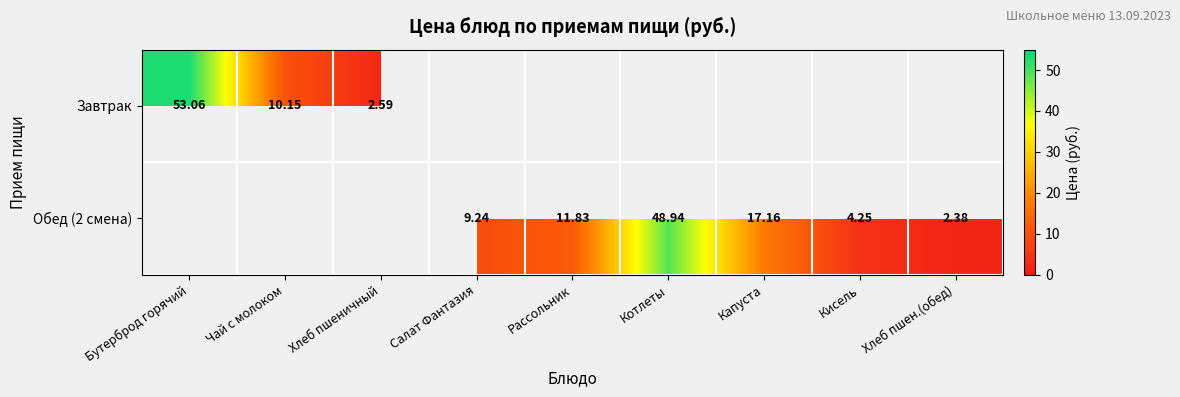

What is the sum of the Обед (2 смена) values at Хлеб пшен.(обед) and Рассольник?

14.2